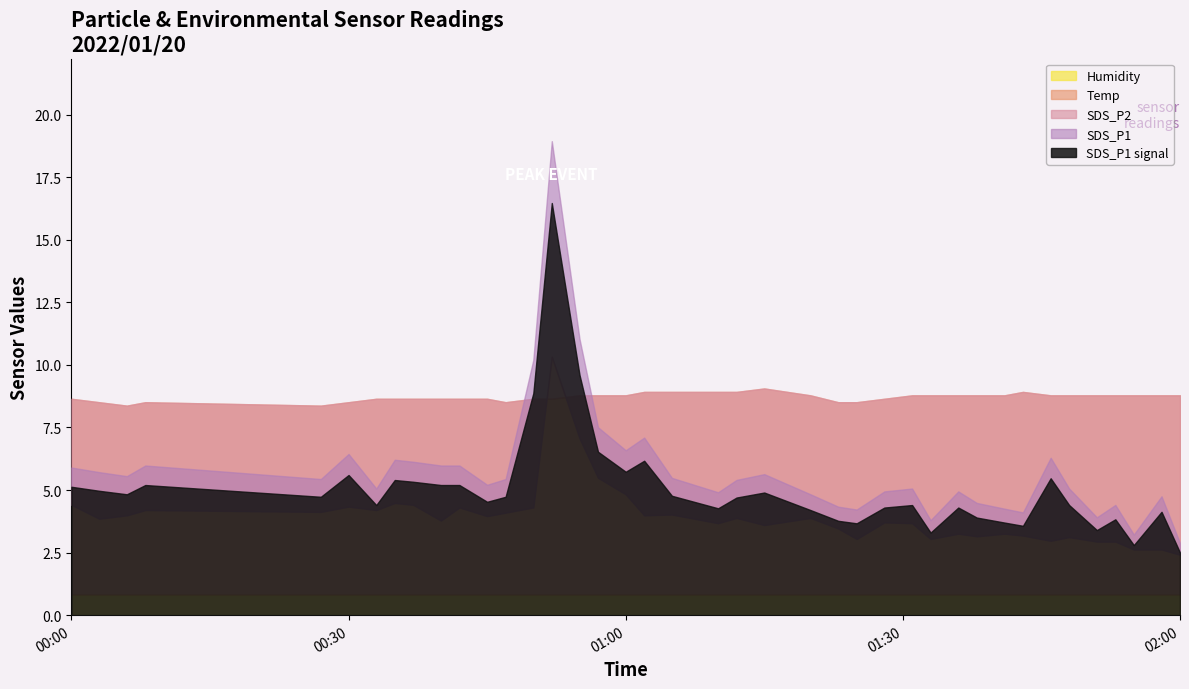

Does the chart have visible grid lines?

No